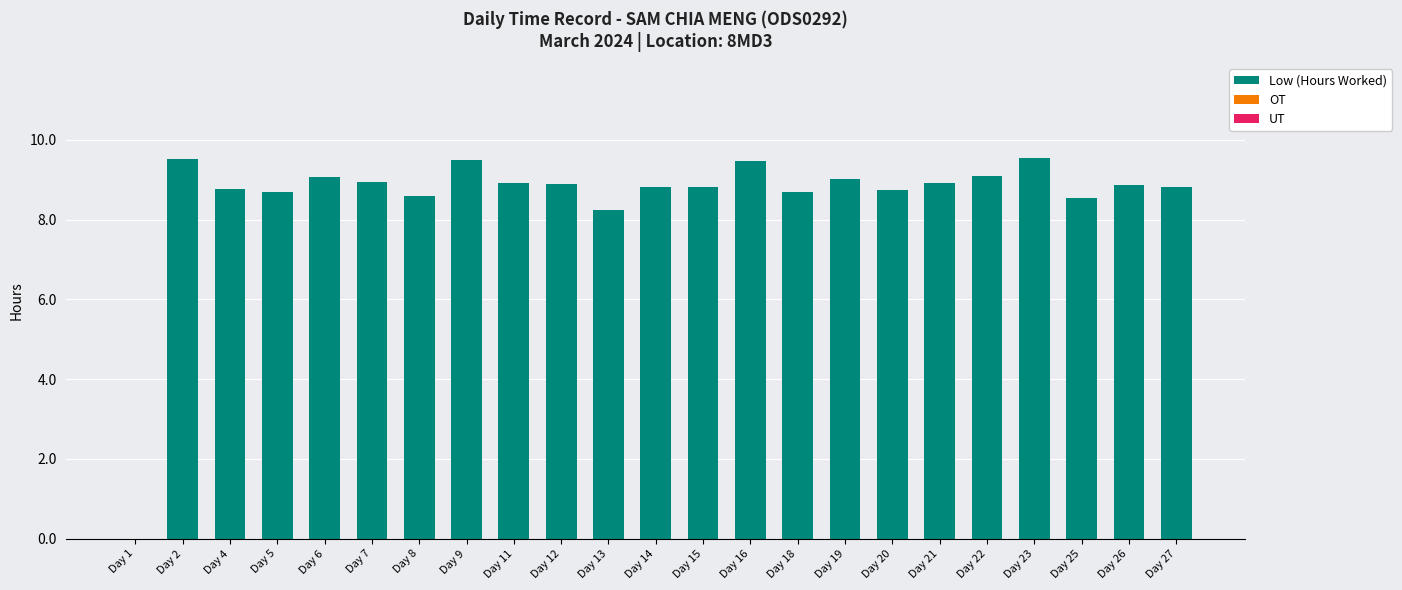

What is the greatest value displayed?

9.5